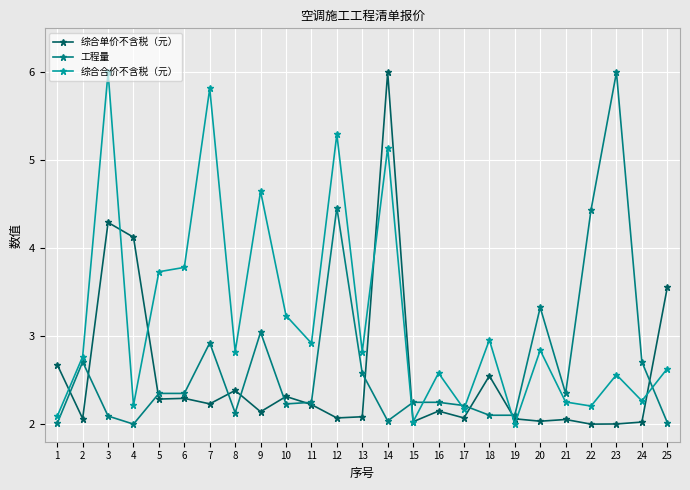

True or false: 工程量 has more than 1 interior local peaks.

True